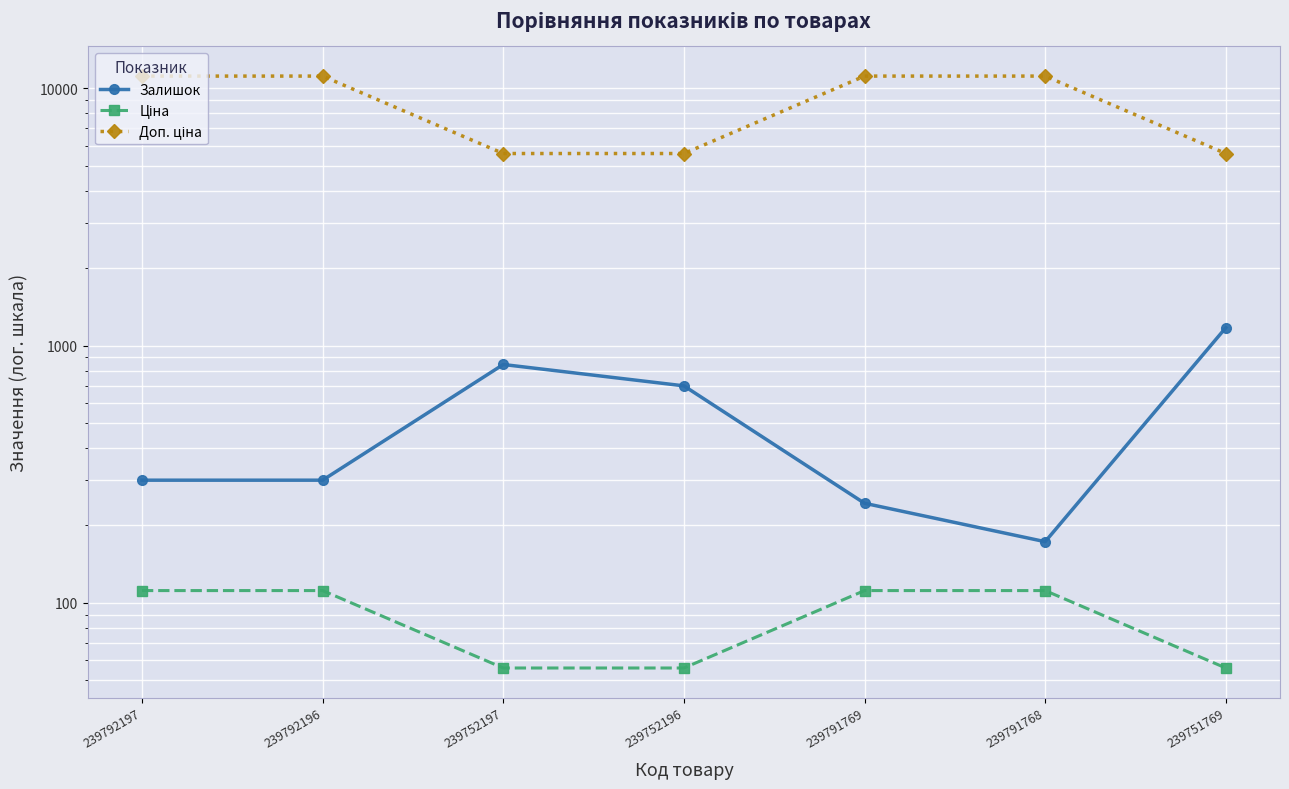

Reading left to right, extract all data points from this chart.

Залишок: 300.0	300.0	845.0	698.0	244.0	173.0	1175.0
Ціна: 111.7	111.7	55.9	55.9	111.7	111.7	55.9
Доп. ціна: 11169.0	11169.0	5585.0	5585.0	11169.0	11169.0	5585.0